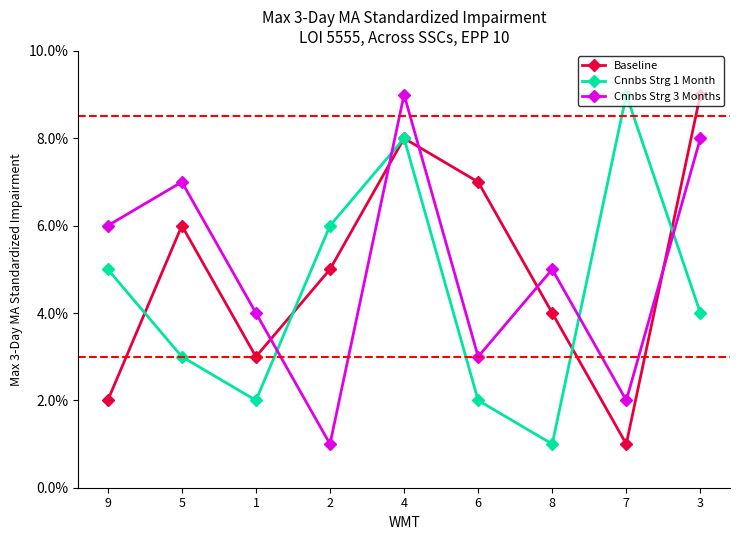

What are all the series names shown in the legend?

Baseline, Cnnbs Strg 1 Month, Cnnbs Strg 3 Months